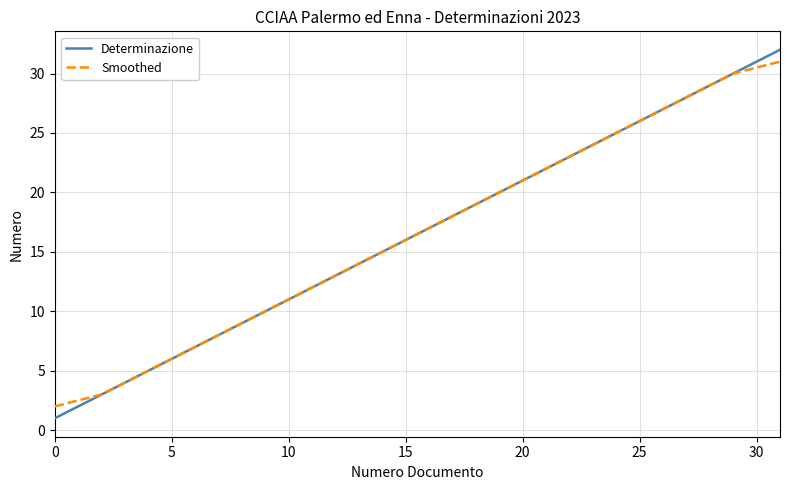

How many lines are shown in the chart?

2